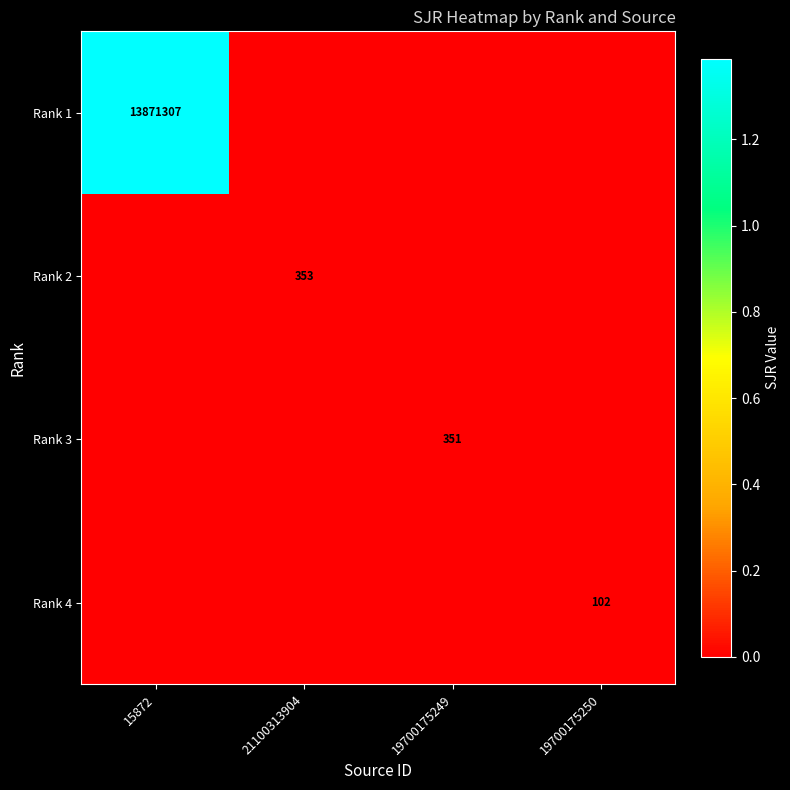

The value of Rank 3 at 19700175249 is 100. True or false?

False